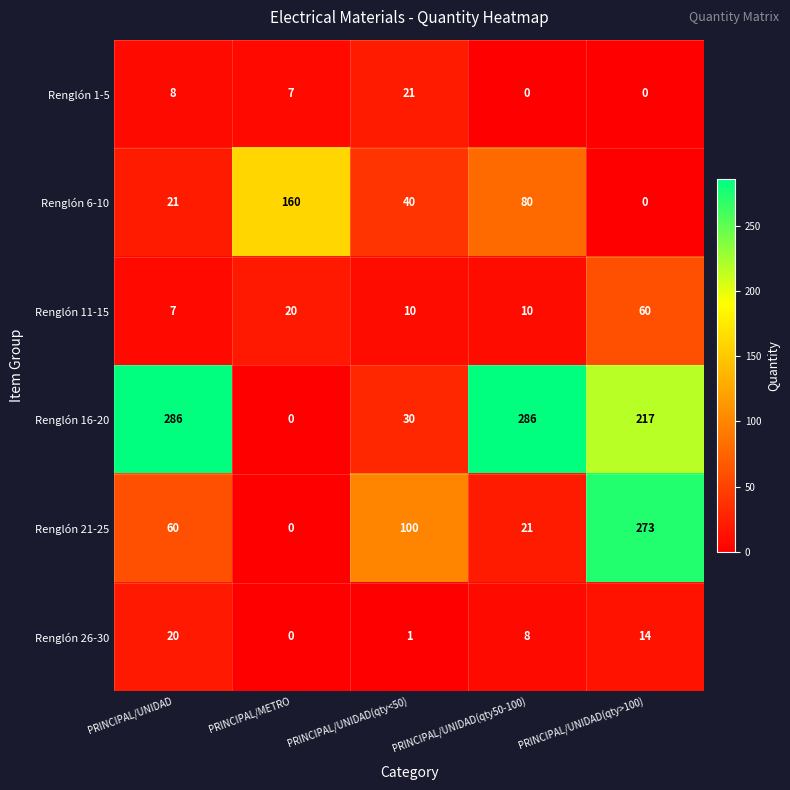

Count the number of categories in the chart.

5